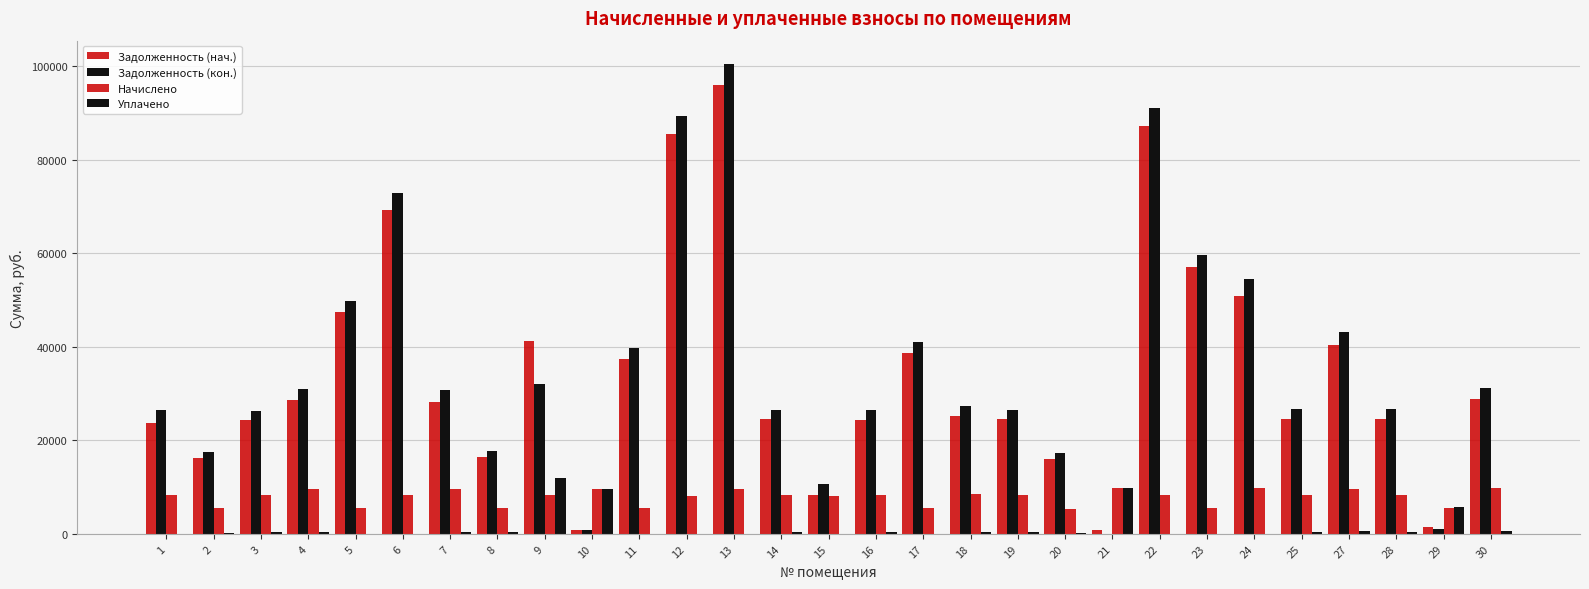

What is the value of the Задолженность (нач.) bar at the 29th from the left?

28788.8